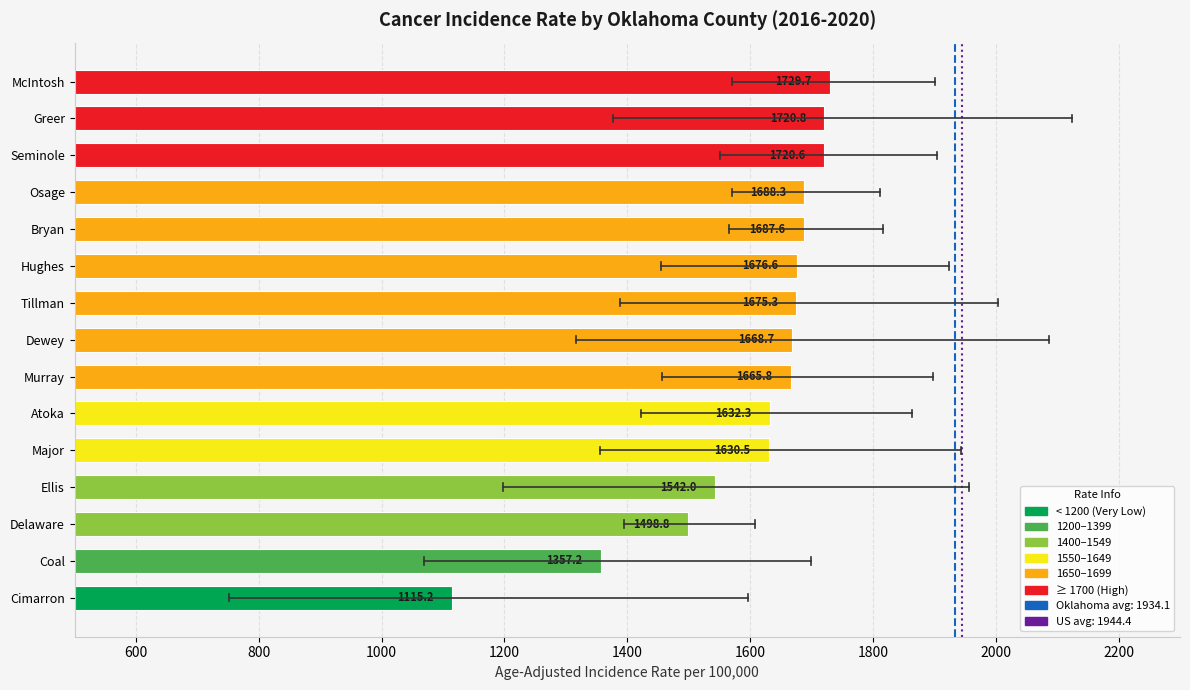

The value at Hughes is 2237.9. True or false?

False